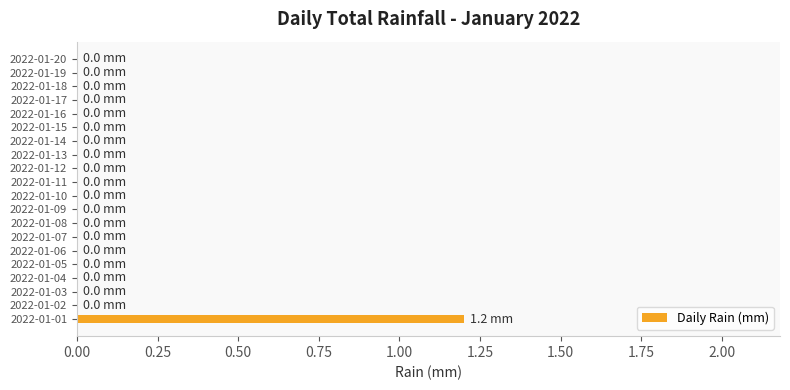

Does the chart contain stacked bars?

No